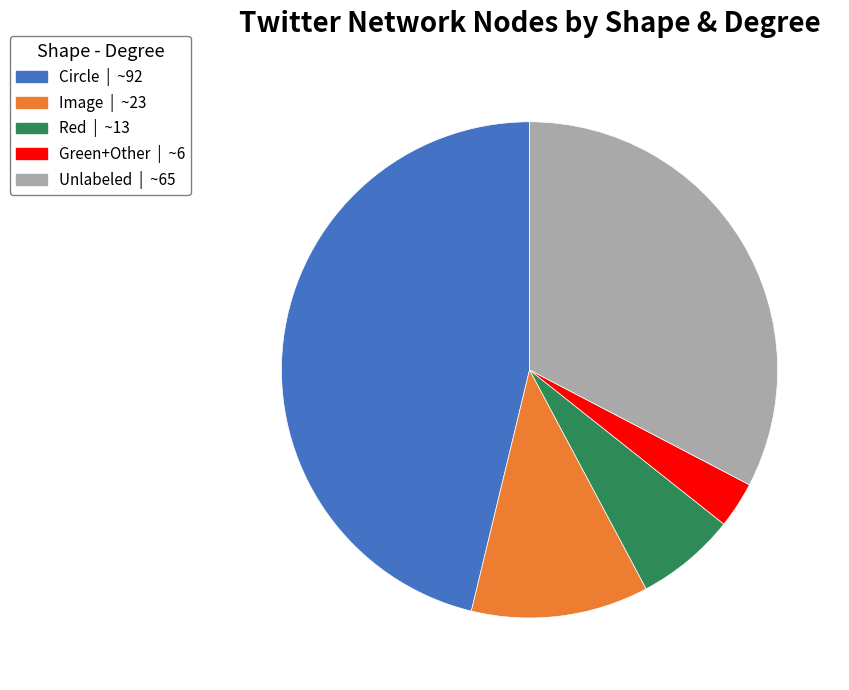

Does any single category account for the majority?

No